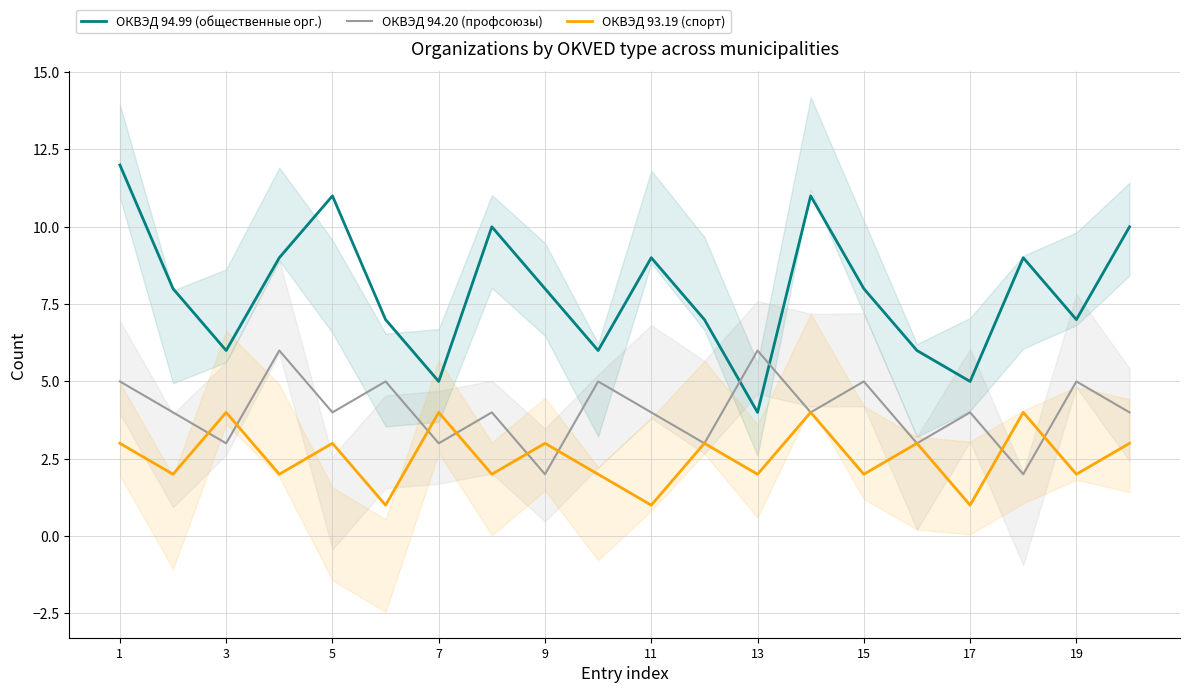

The value of ОКВЭД 93.19 (спорт) at 15 is 2. True or false?

True